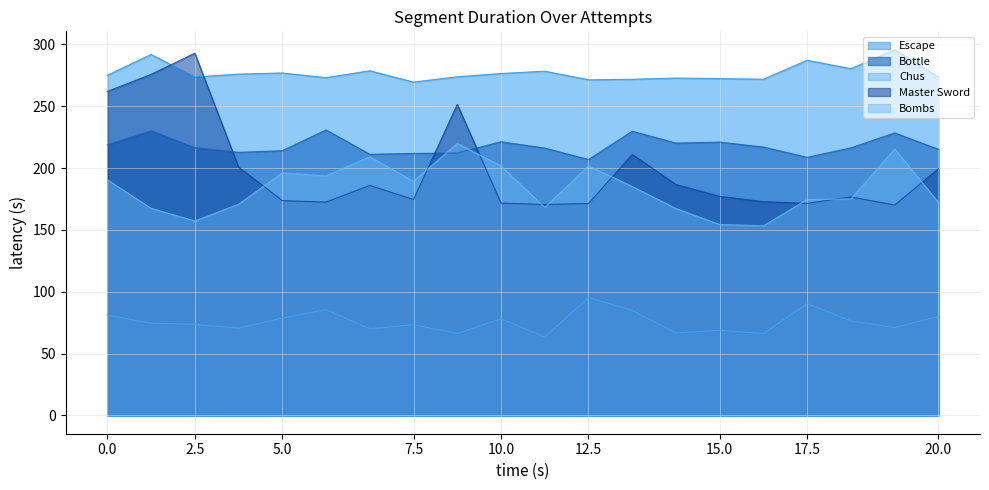

How many data points does each series have?

20